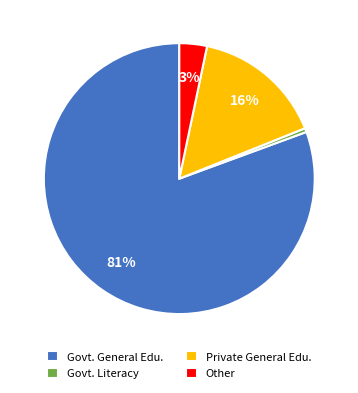

Does any single category account for the majority?

Yes